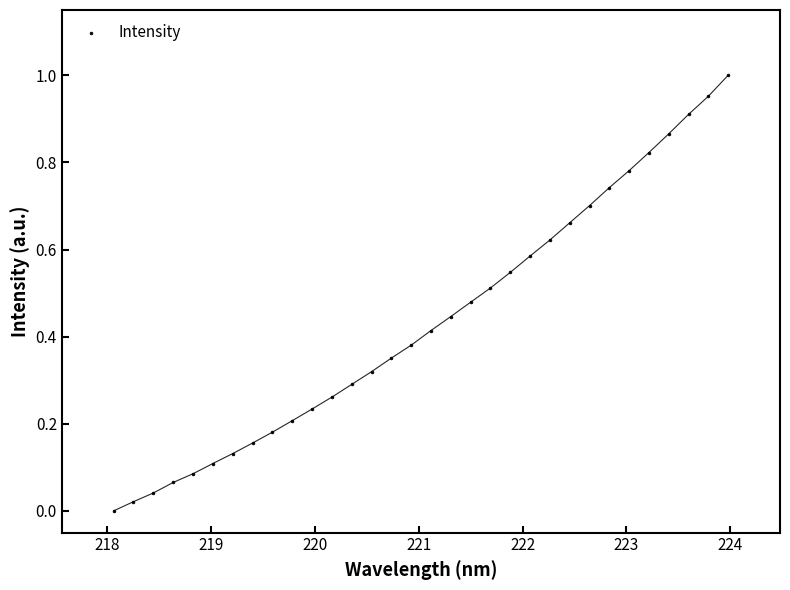

What is the range of X values (max minus min)?

5.9